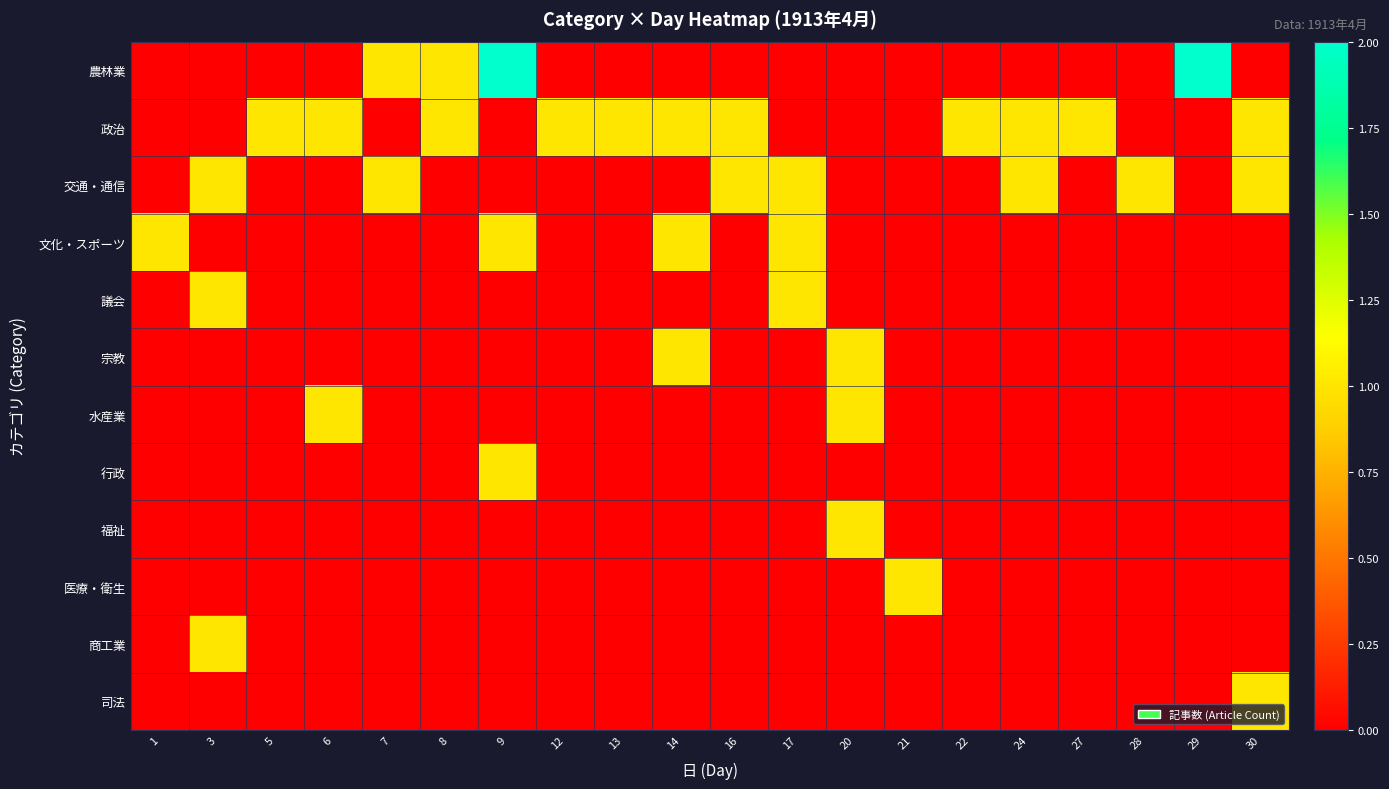

What is the difference between the highest and lowest values at 13?

1